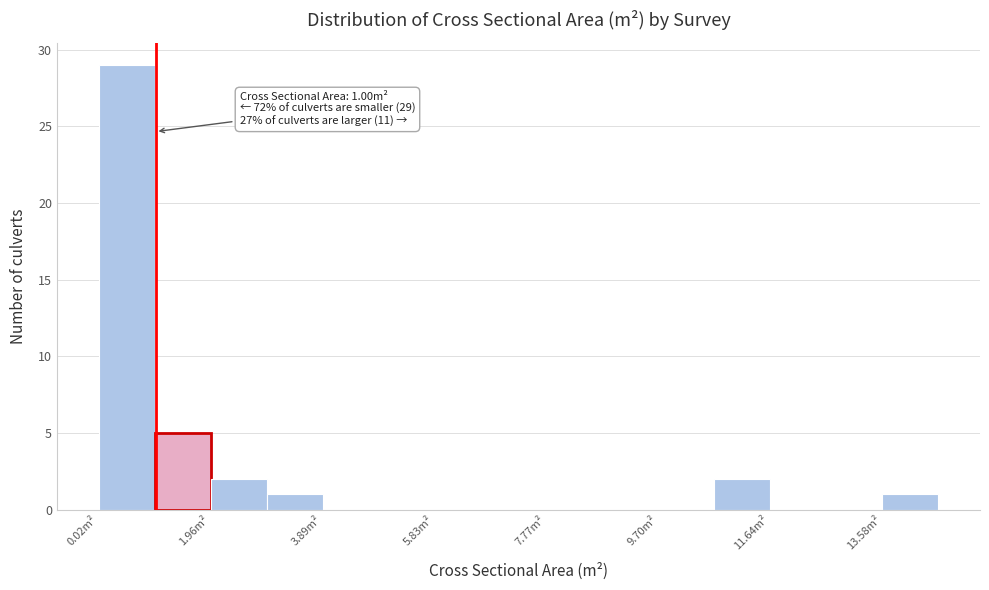

Which range on the x-axis has the tallest bar?

0.0 to 1.0